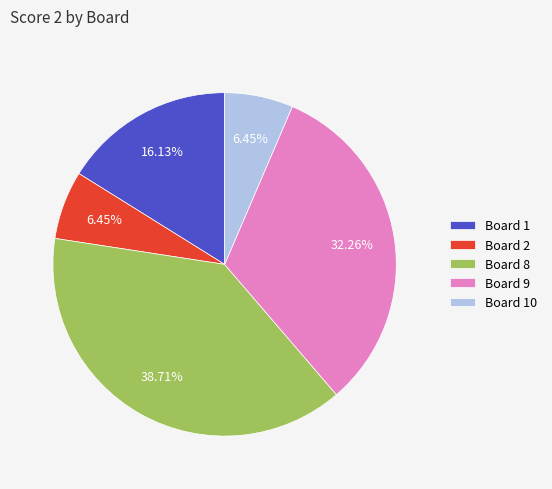

Is the sum of Board 2 and Board 9 greater than half?

No